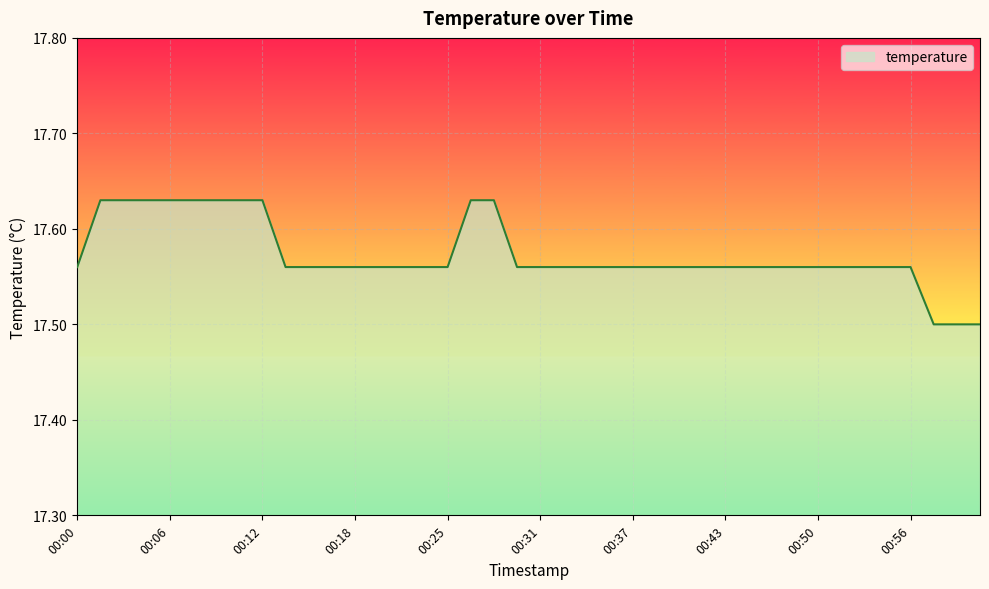

How many series are shown in this chart?

1